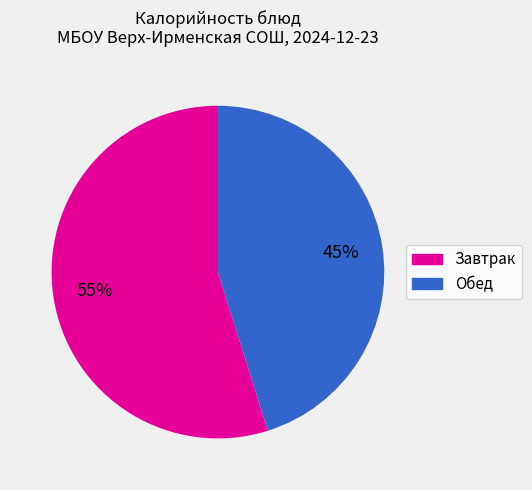

To the nearest percent, what is the difference between the largest and smallest slice percentages?

10%